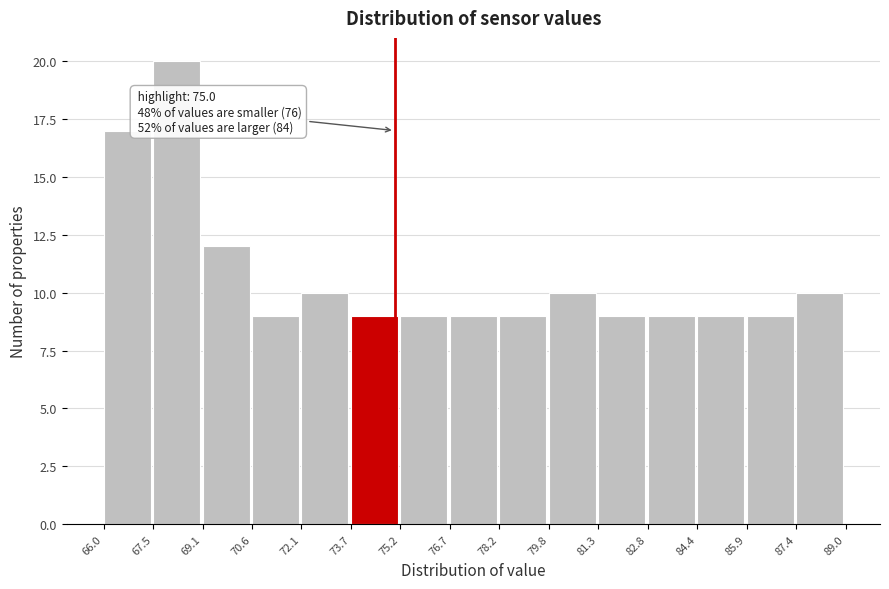

Which range on the x-axis has the tallest bar?

67.5 to 69.1